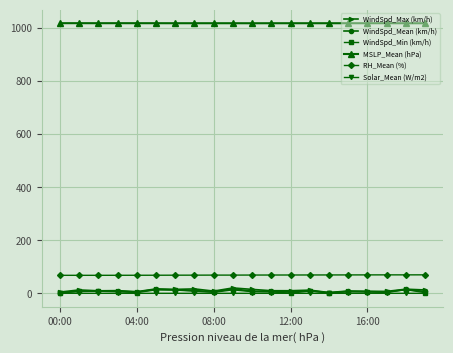

What is the minimum value for MSLP_Mean (hPa)?

1018.0